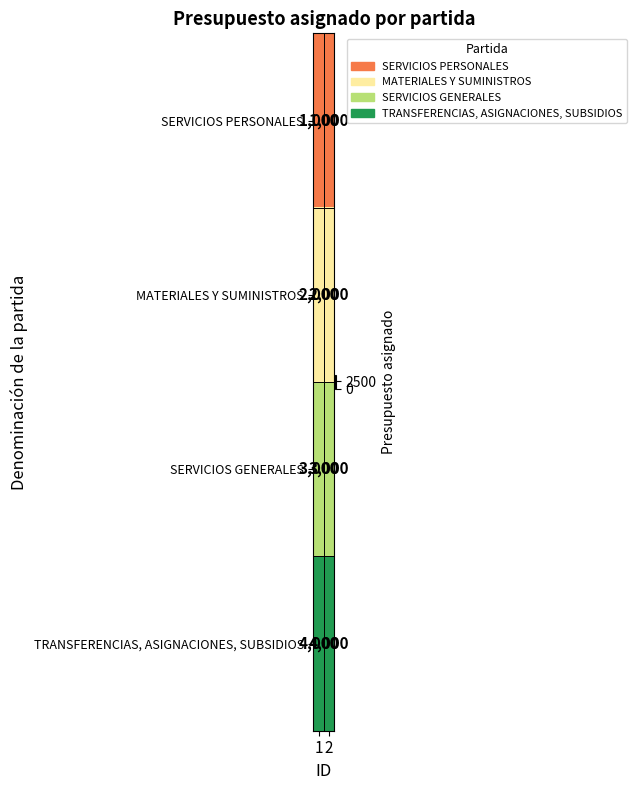

Reading right to left, transcribe all the data shown in this chart.

SERVICIOS PERSONALES: 2=1000	1=1000
MATERIALES Y SUMINISTROS: 2=2000	1=2000
SERVICIOS GENERALES: 2=3000	1=3000
TRANSFERENCIAS, ASIGNACIONES, SUBSIDIOS: 2=4000	1=4000